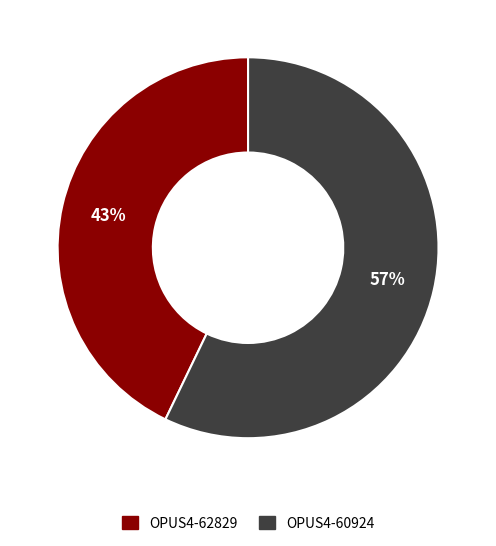

Combined, do OPUS4-60924 and OPUS4-62829 account for over 50%?

Yes